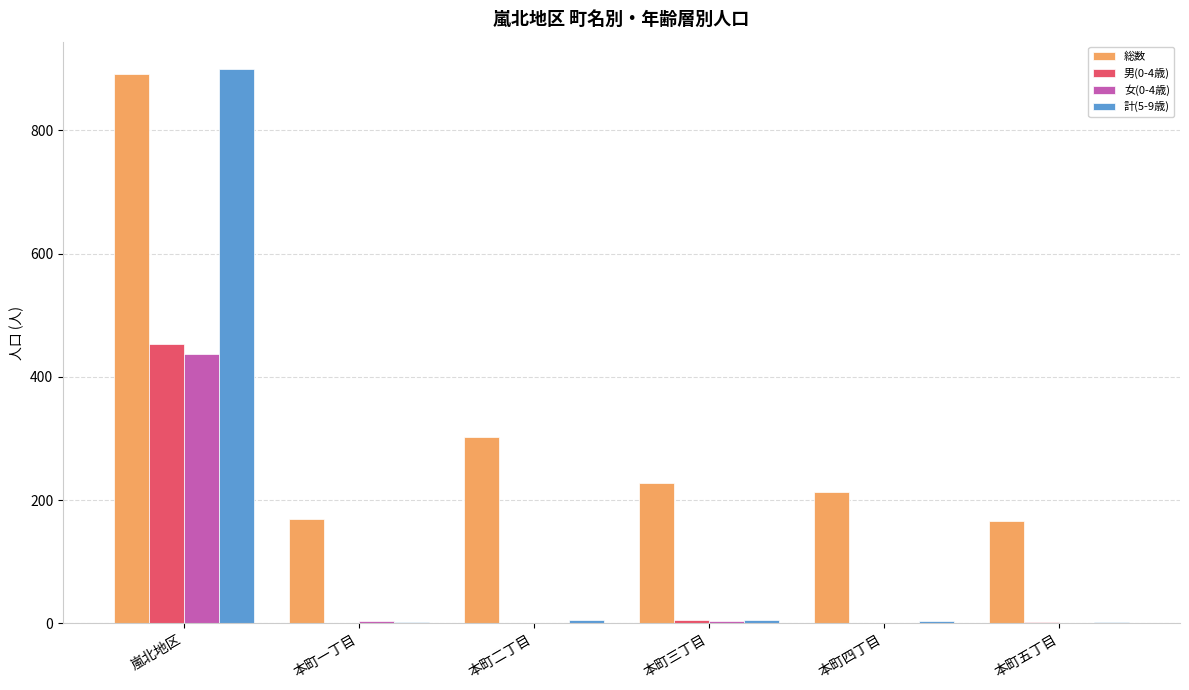

At which category does the chart reach its peak across all series?

嵐北地区